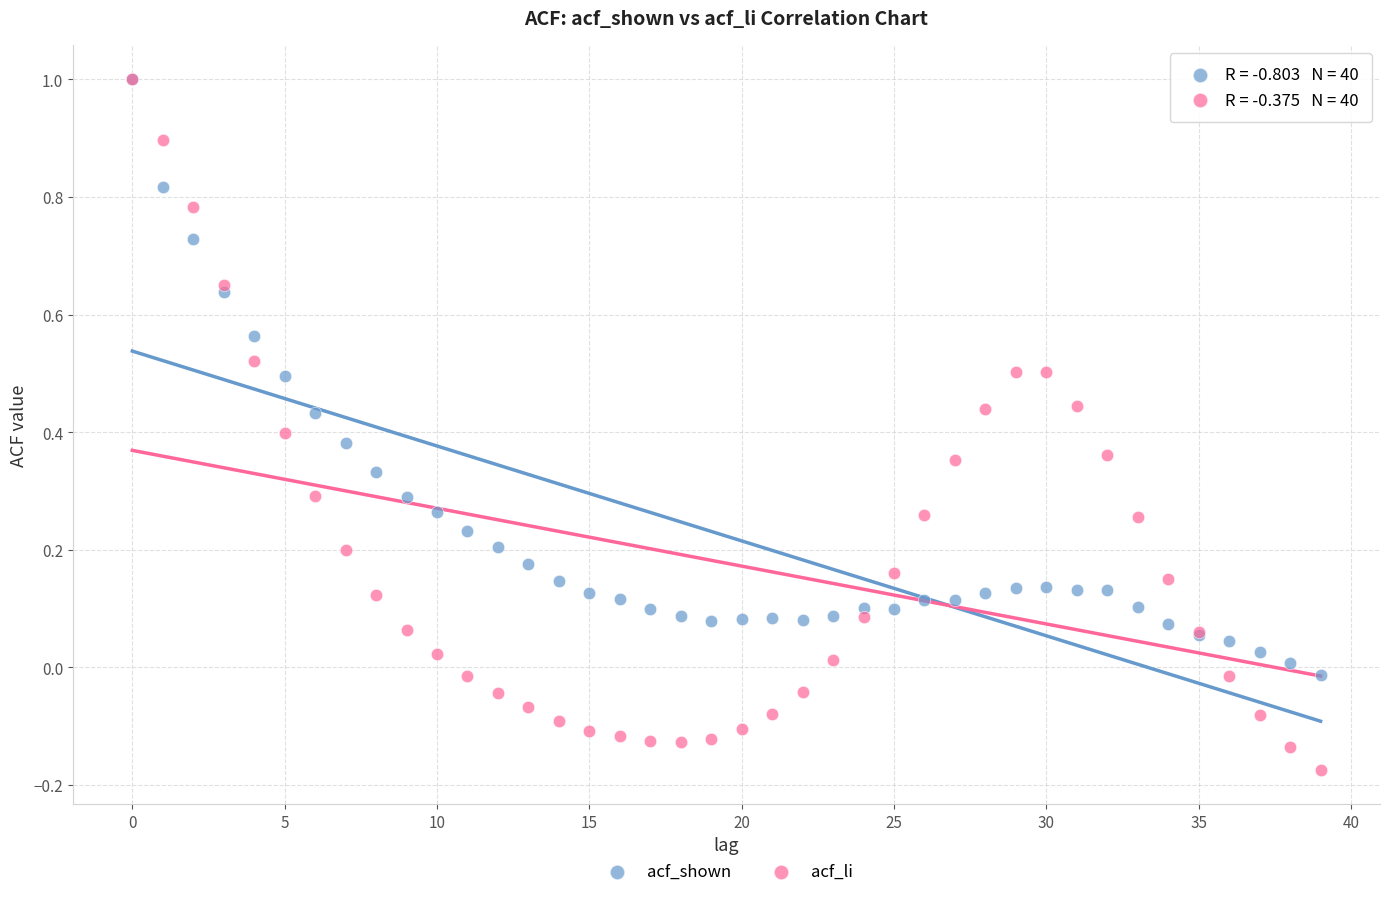

What are all the series names shown in the legend?

acf_shown, acf_li